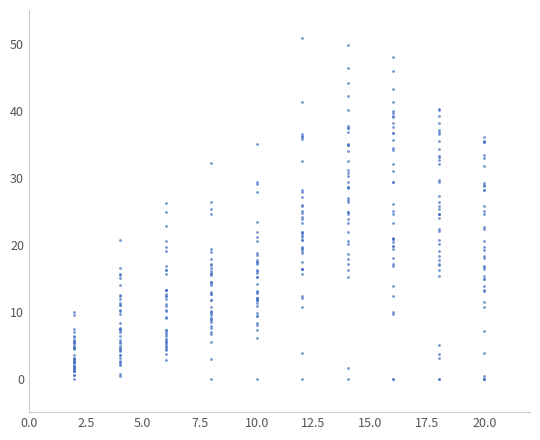

What is the range of Y values (max minus min)?

50.8